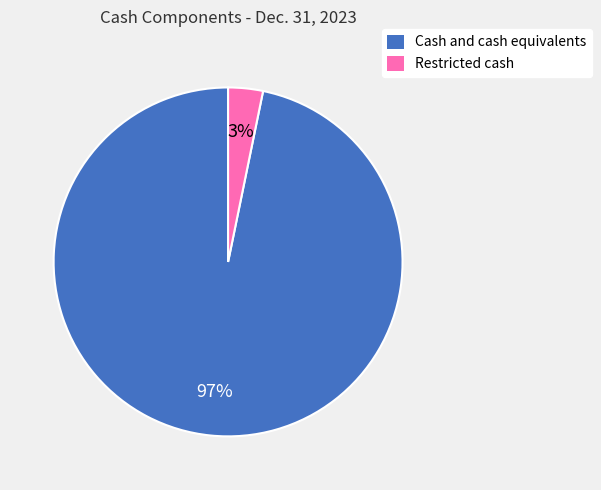

True or false: Restricted cash accounts for 3% of the total.

True